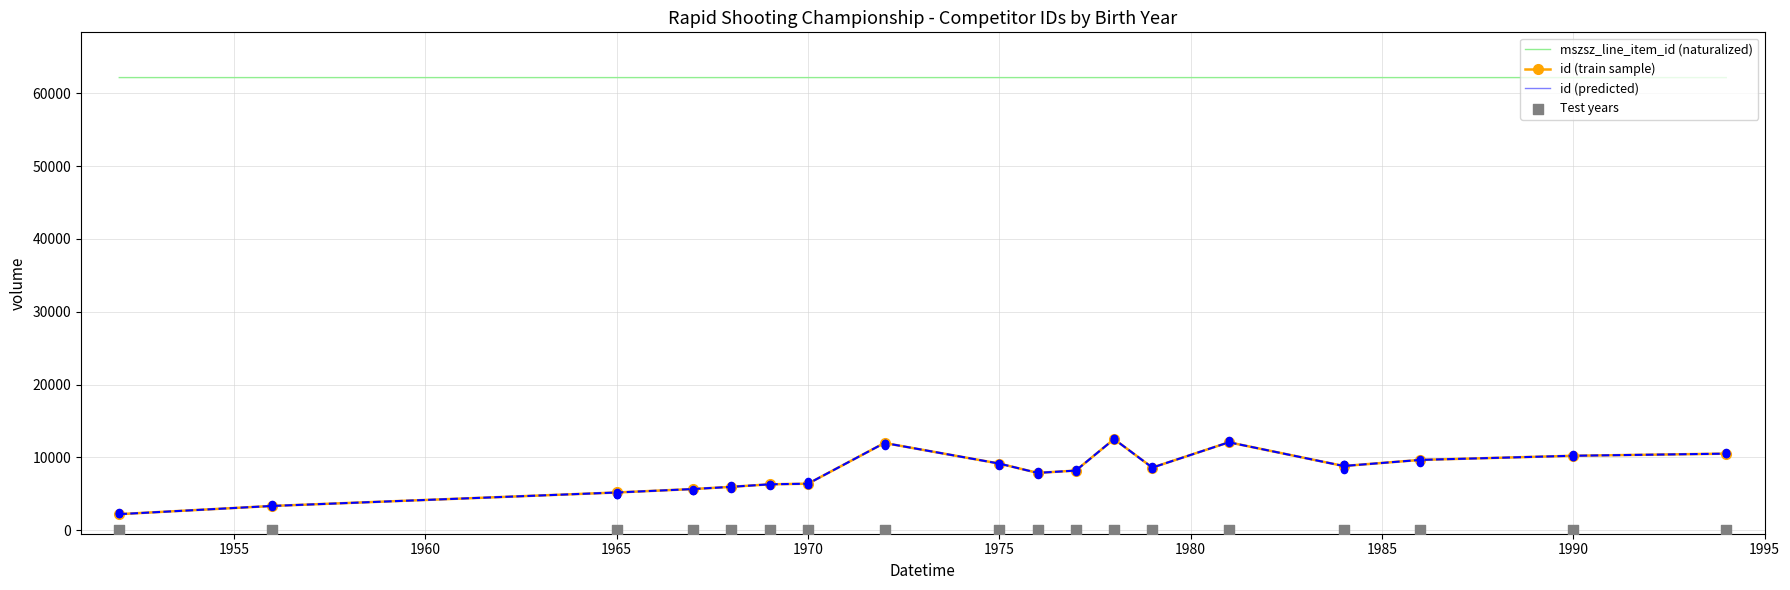

Which series has the widest spread of Y values?

id (train sample)